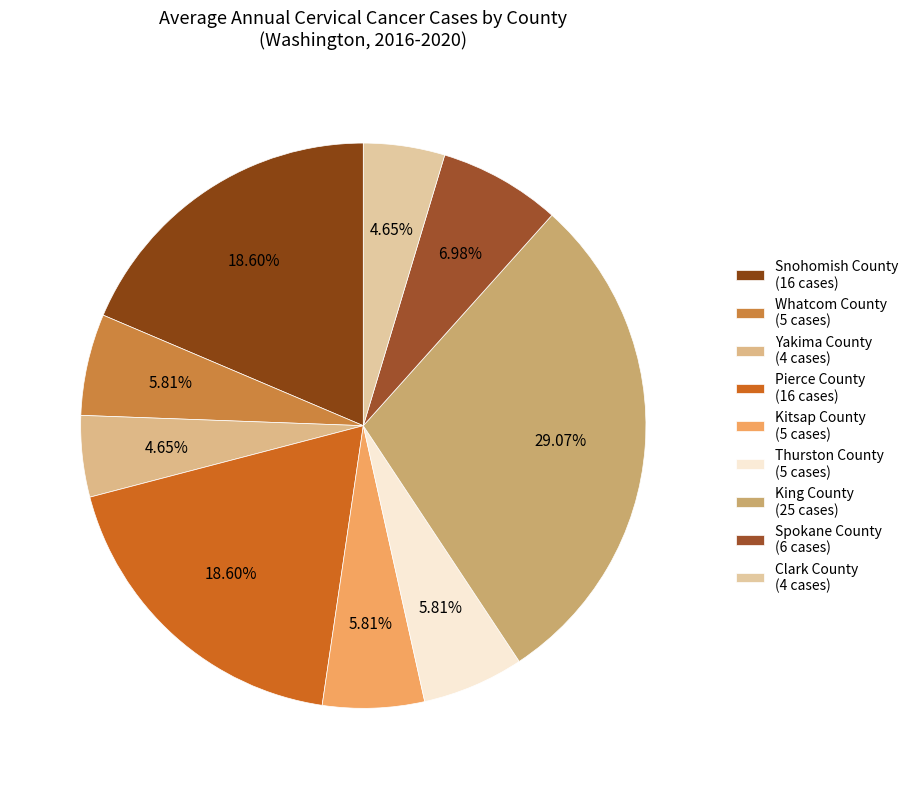

What is the ratio of the value at Spokane County to the value at Kitsap County?

1.2